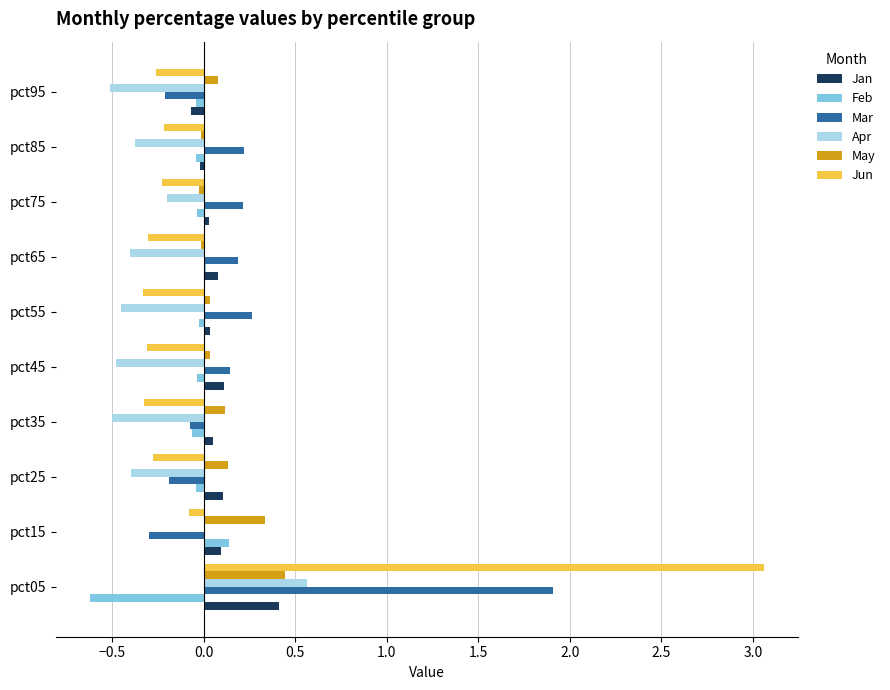

Which series has the largest range (max minus min)?

Jun